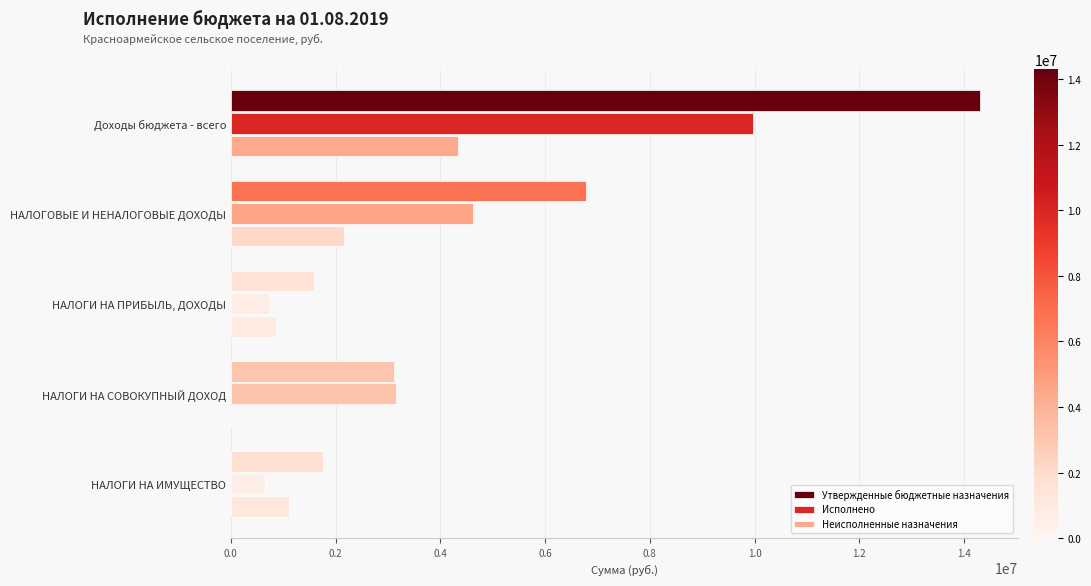

The Утвержденные бюджетные назначения series shows 2938800.2 at НАЛОГИ НА ИМУЩЕСТВО. True or false?

False